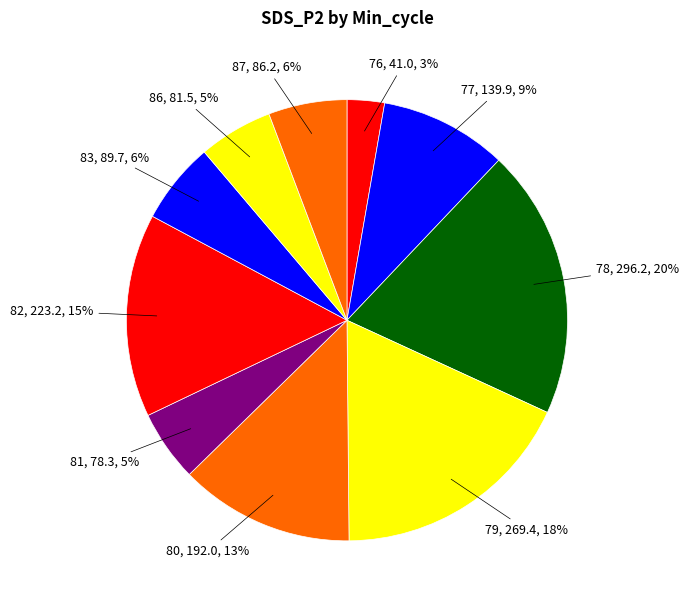

How many segments does this pie chart have?

10